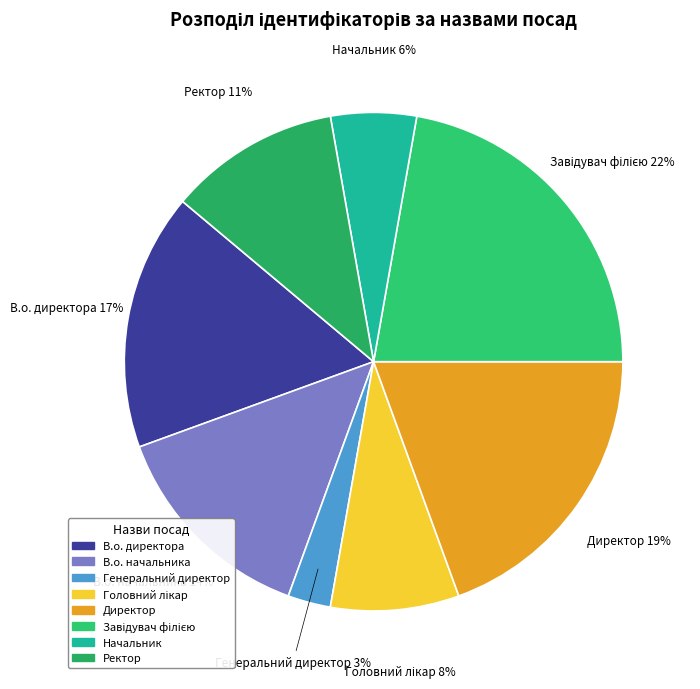

The Генеральний директор slice represents 3% of the pie. True or false?

True